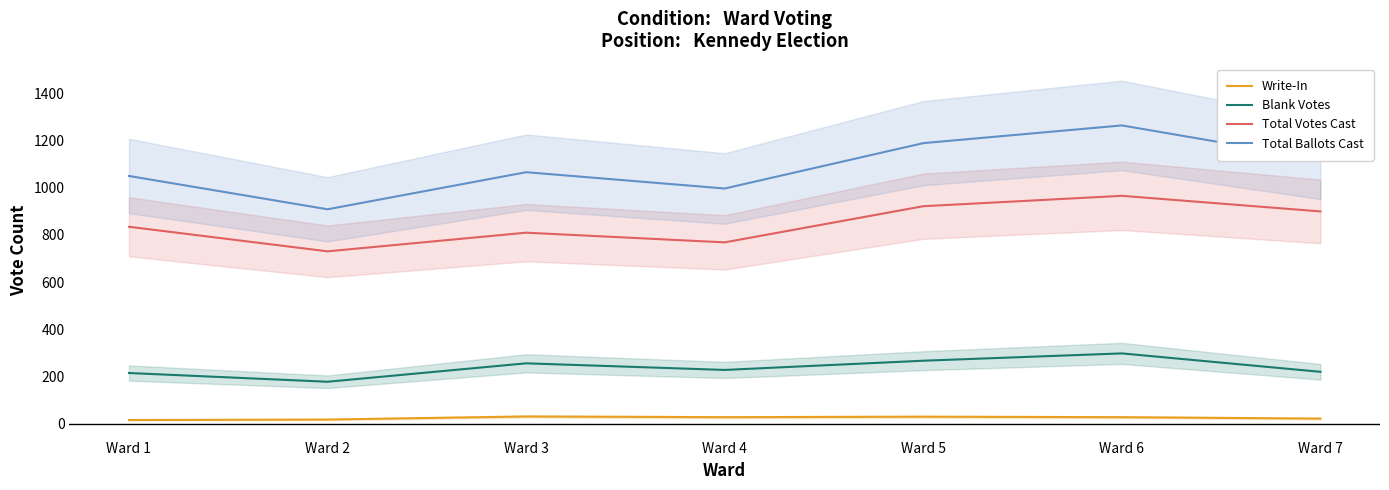

In Blank Votes, how many points are higher than both neighbors (excluding endpoints)?

2